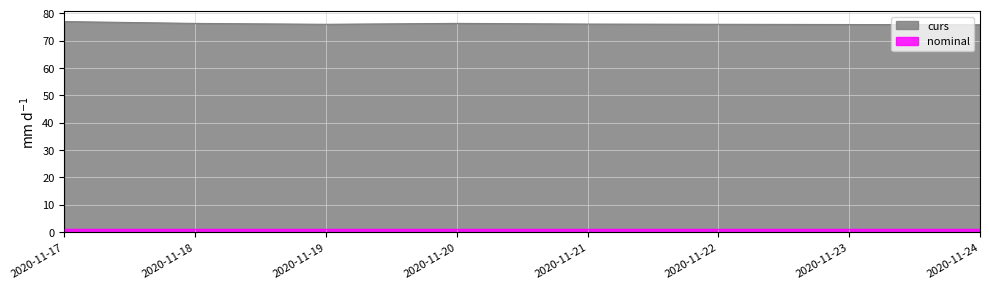

True or false: curs and nominal cross at least once.

False